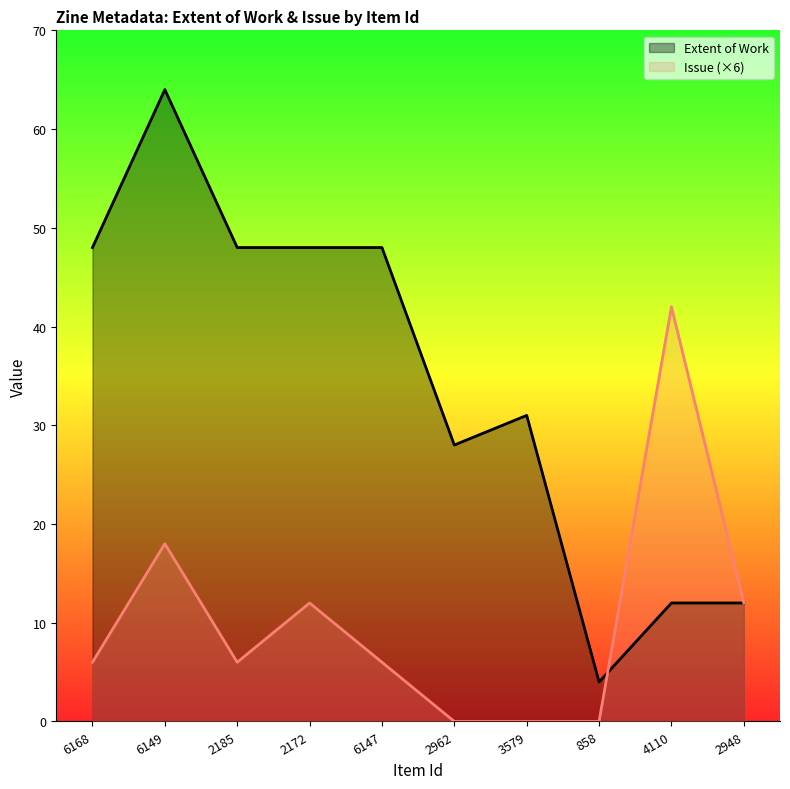

How many categories are shown in the chart?

10